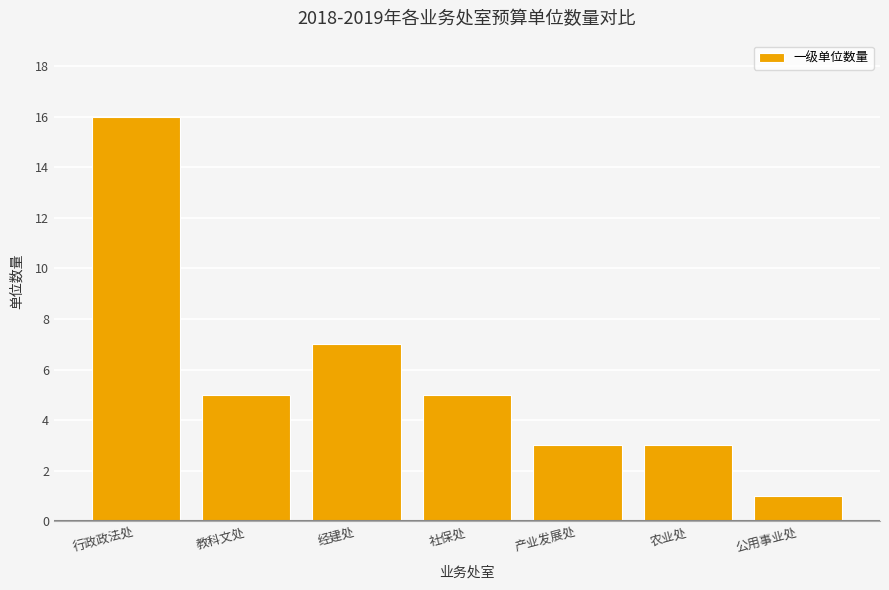

The chart shows a value of 4 at 经建处. True or false?

False